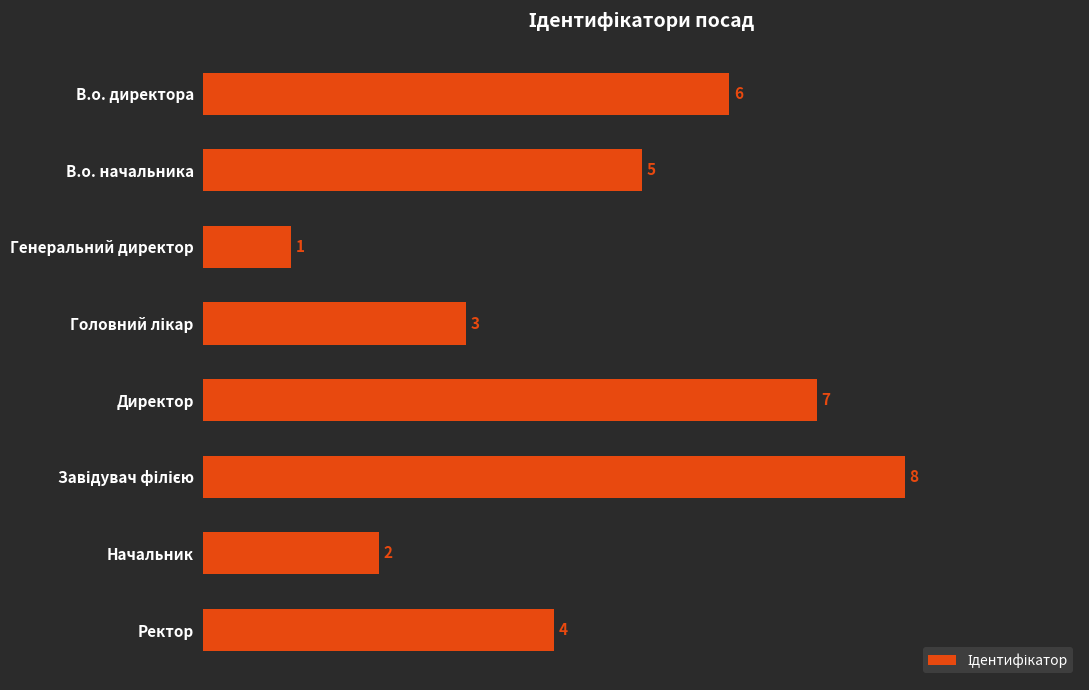

Does the chart contain any negative values?

No